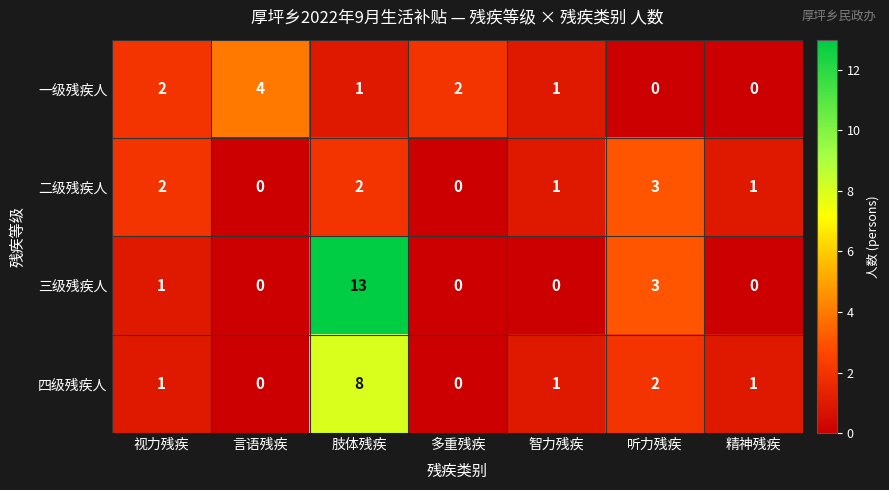

How many categories are shown in the chart?

7